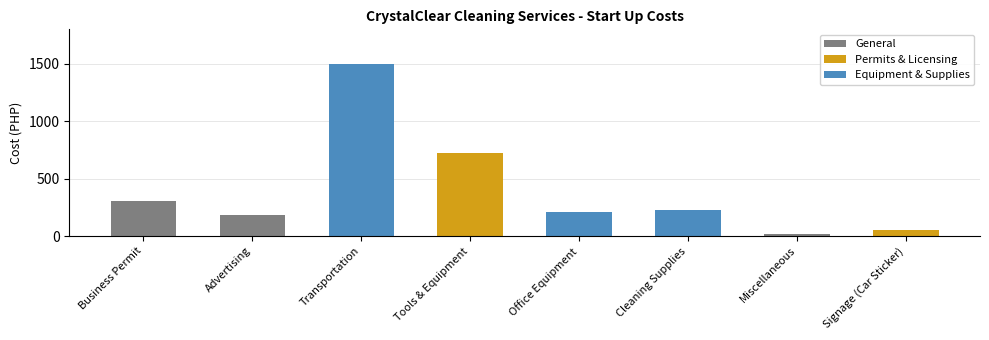

Between Transportation and Cleaning Supplies, which is larger?

Transportation